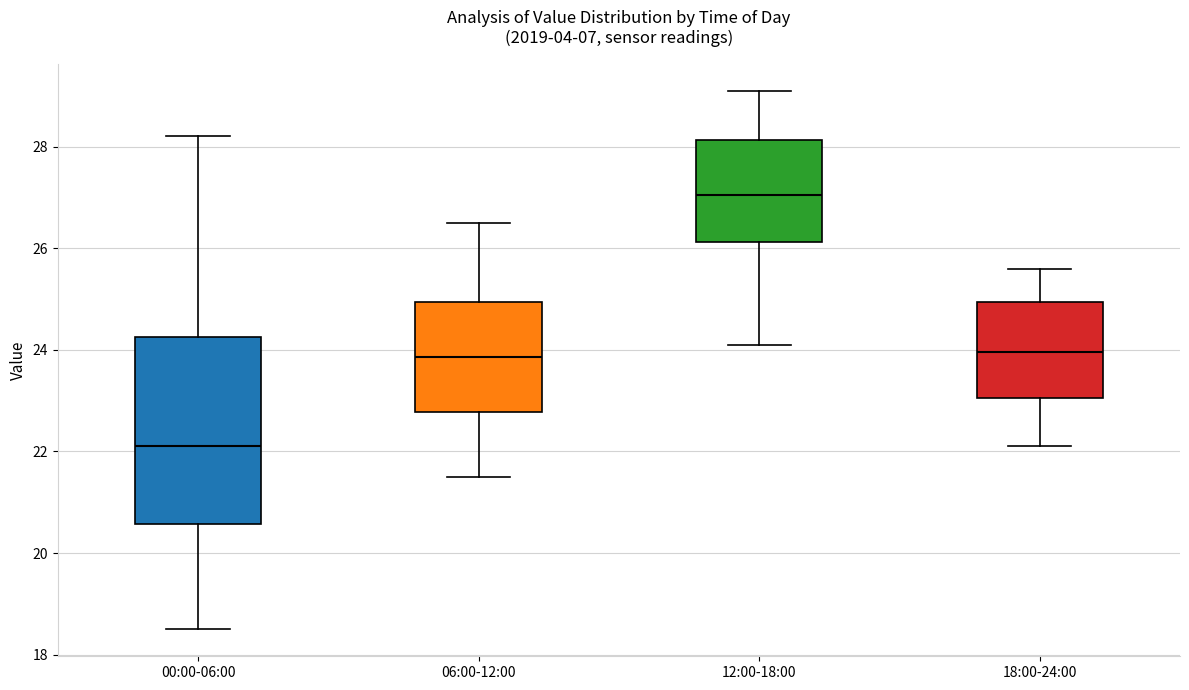

Which box's median line is the highest?

12:00-18:00